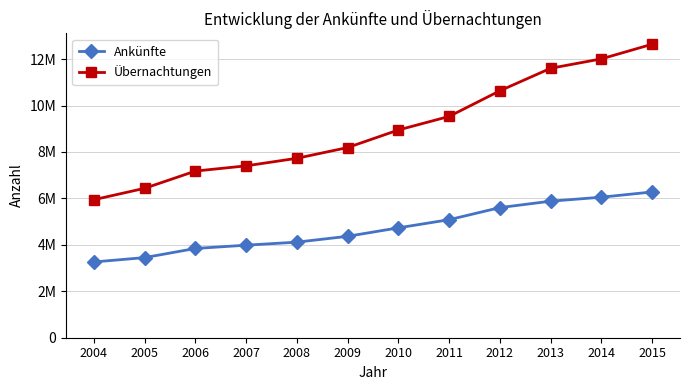

True or false: Übernachtungen and Ankünfte intersect in this chart.

False